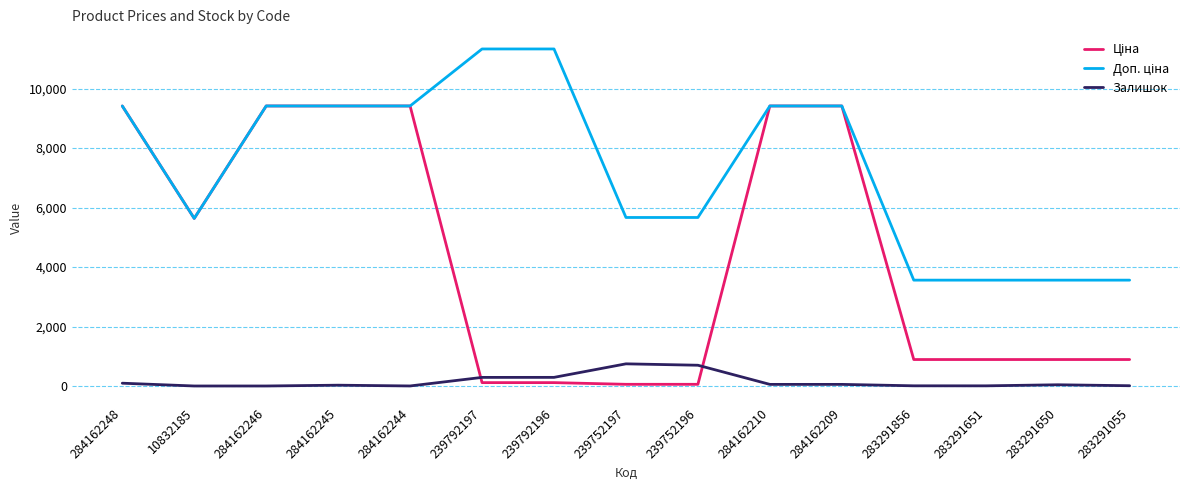

What is the greatest value displayed?

11334.0